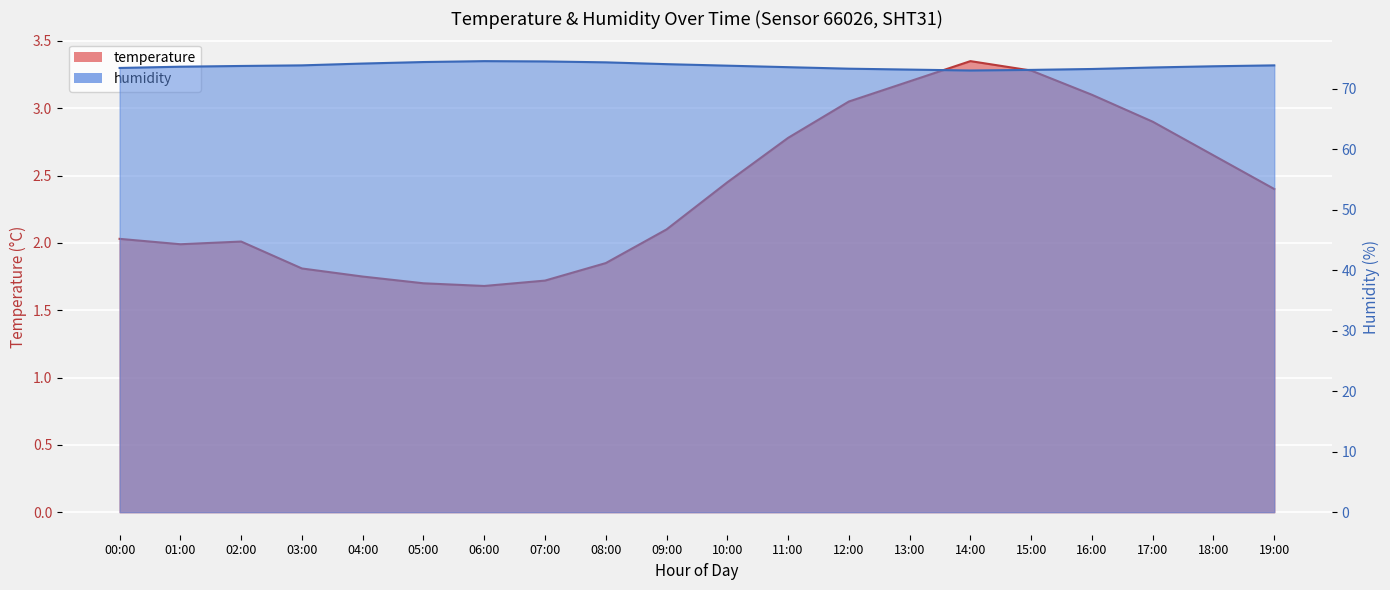

What is the value of the temperature point at the 9th from the left?

1.9